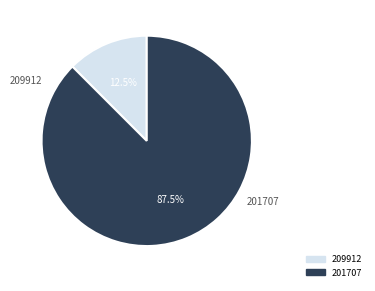

Is 209912 the majority of the pie?

No